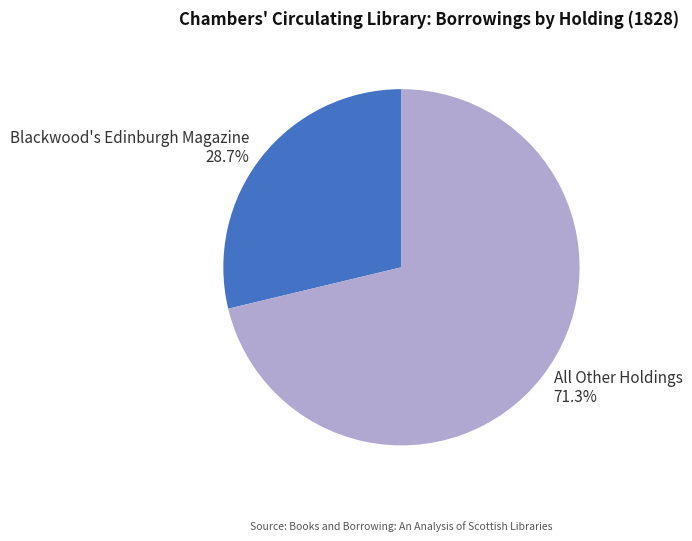

To the nearest percent, what is the average slice percentage?

50%